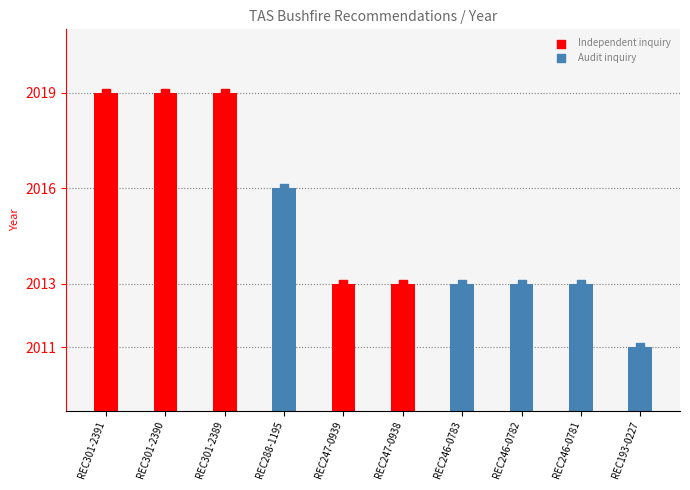

Which series contains the lowest Y value?

Audit inquiry